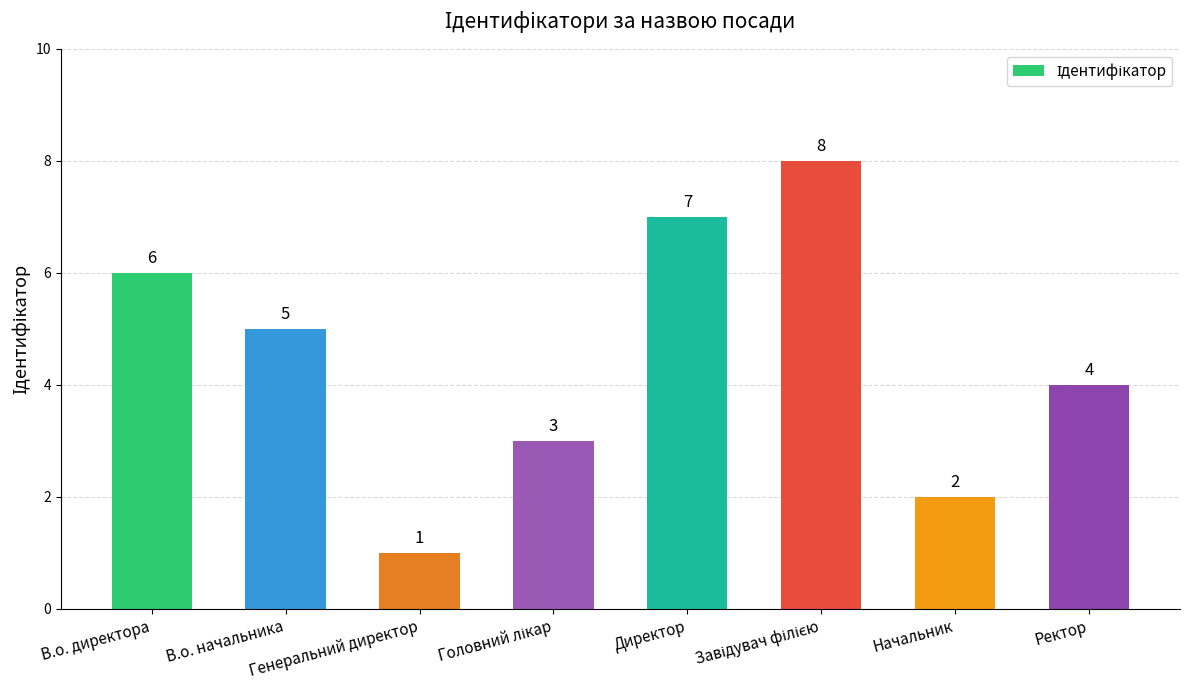

What is the change in value from Директор to Начальник?

-5